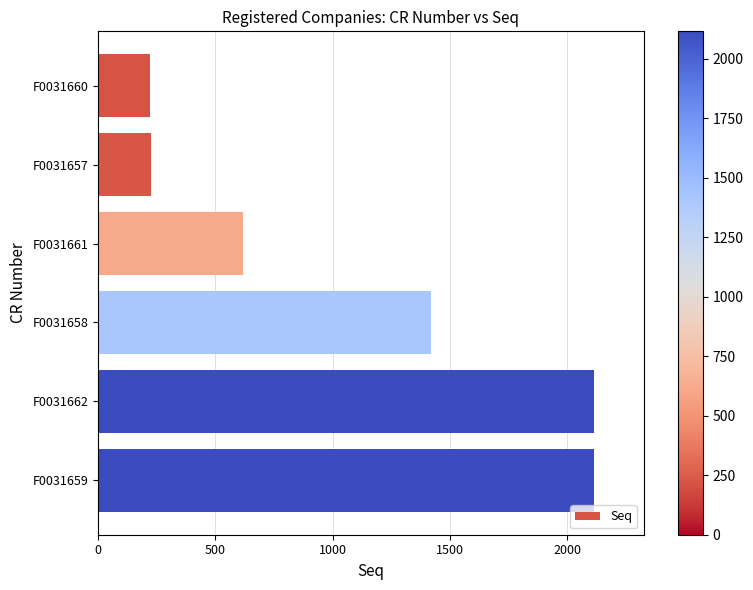

What is the label of the 3rd bar from the top?

F0031661